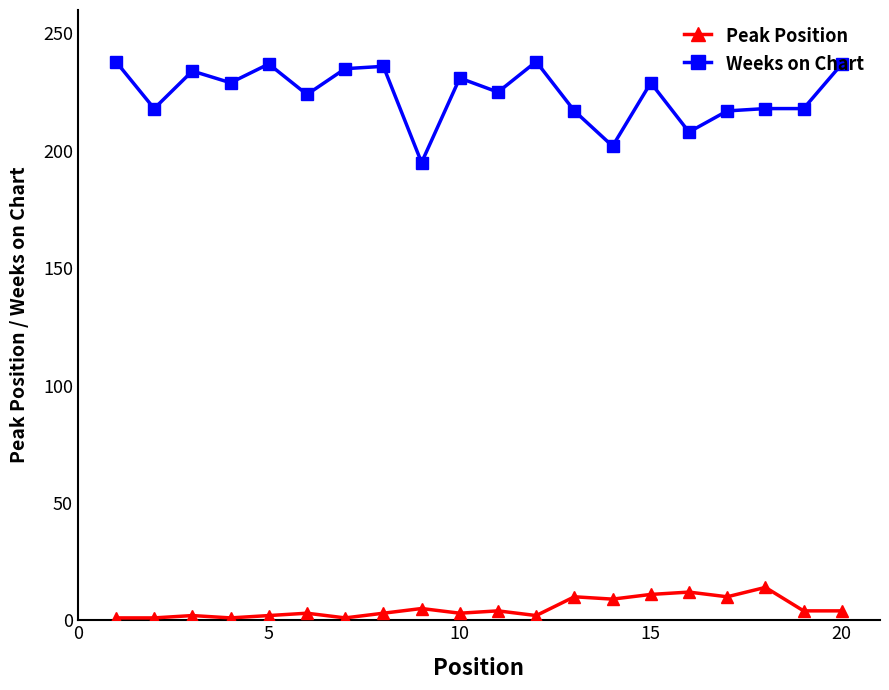

What is the value of the Peak Position point at the 17th from the left?

10